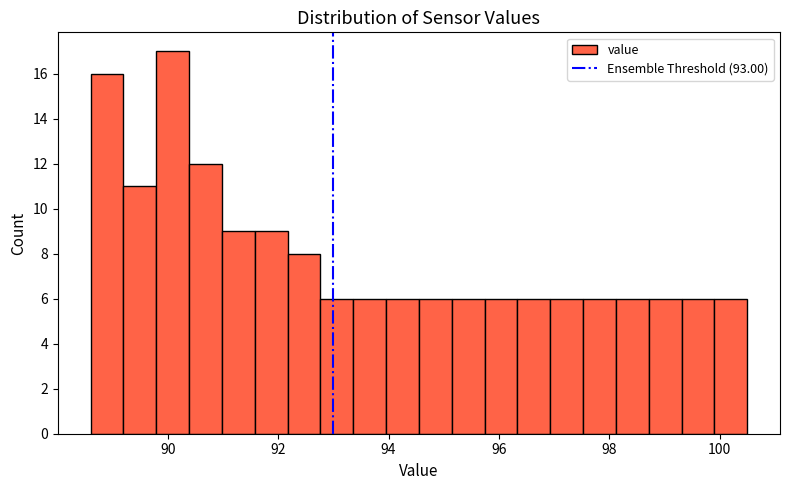

Around what value on the x-axis is the tallest bar? Give the approximate position of its centre, as read against the axis.

90.0